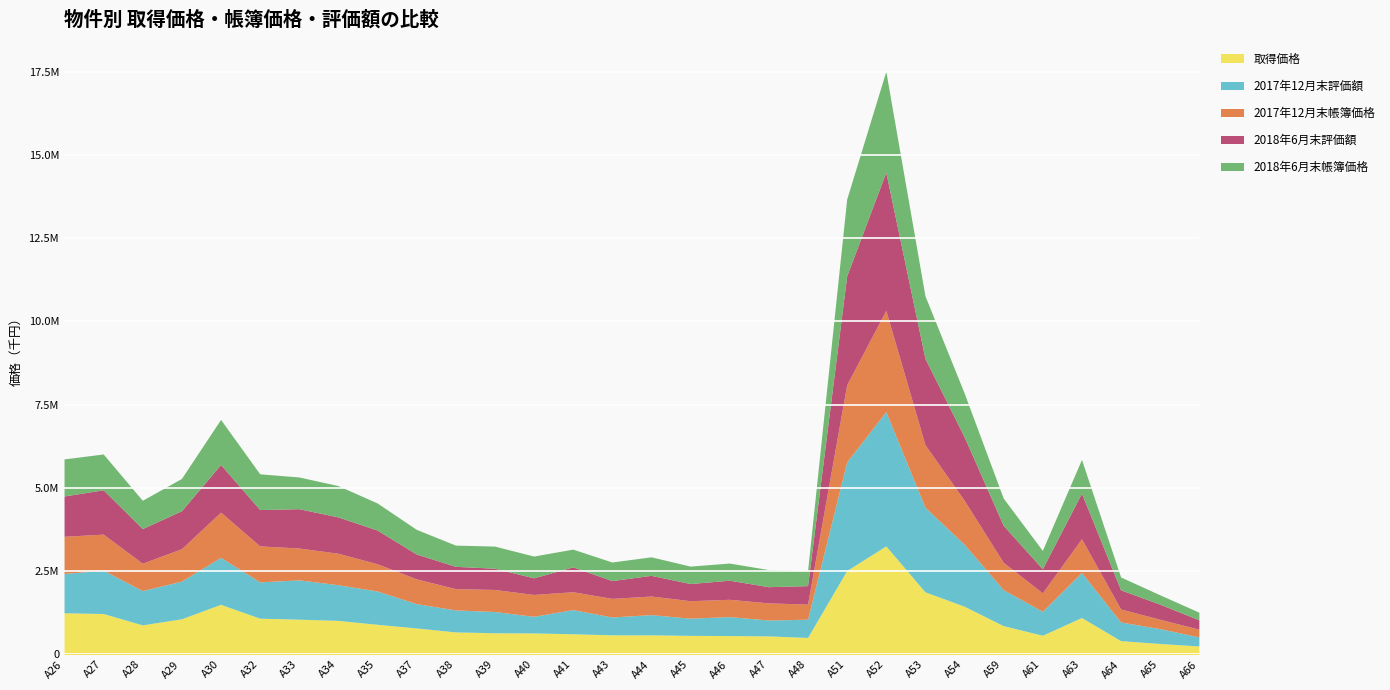

The 取得価格 series shows 1229070 at A27. True or false?

True